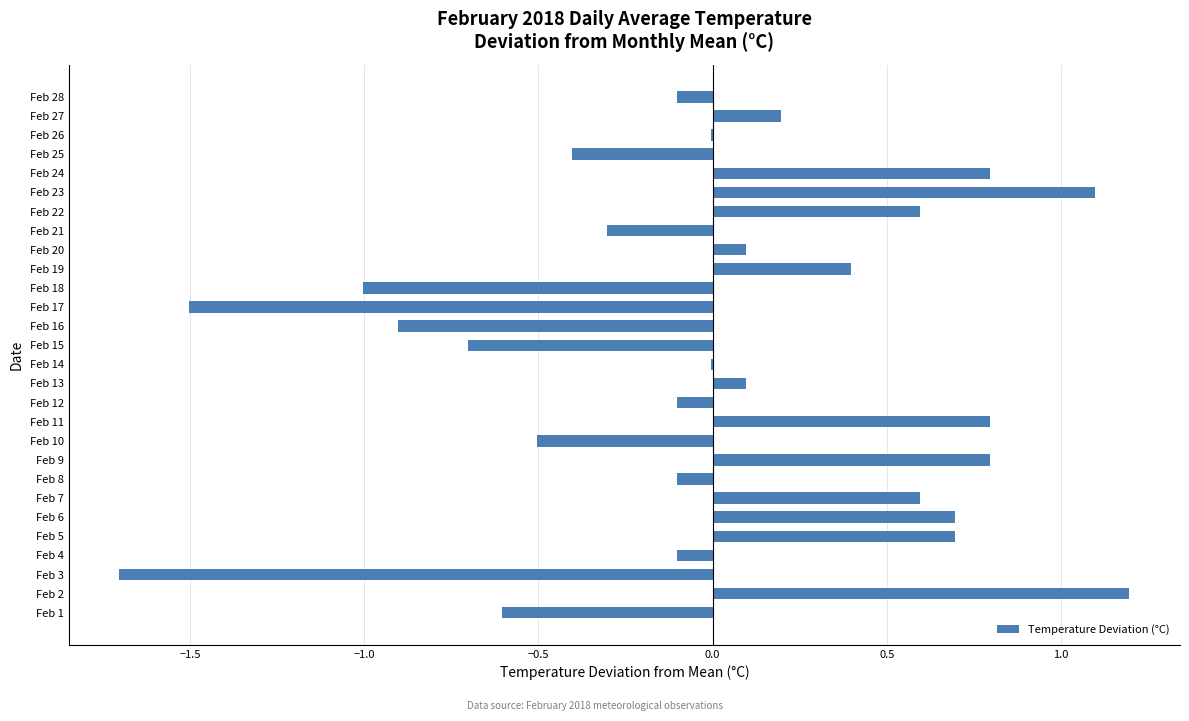

How many series are shown in this chart?

1